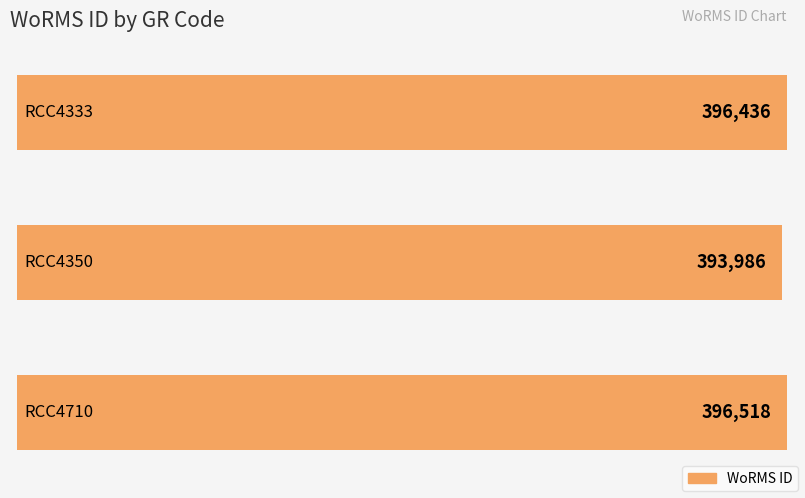

What is the smallest value displayed?

393986